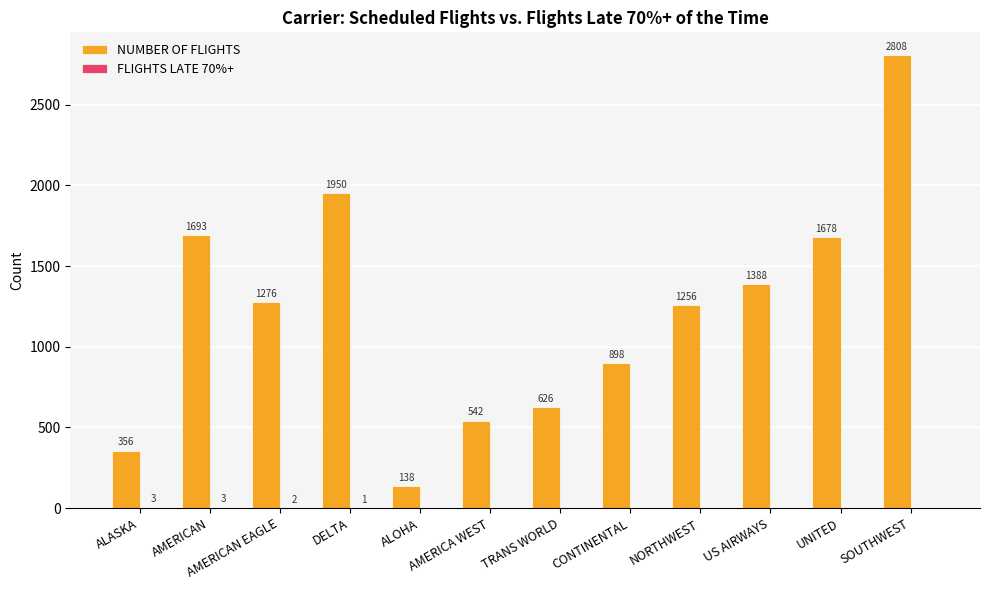

True or false: NUMBER OF FLIGHTS has a value of 415 at TRANS WORLD.

False